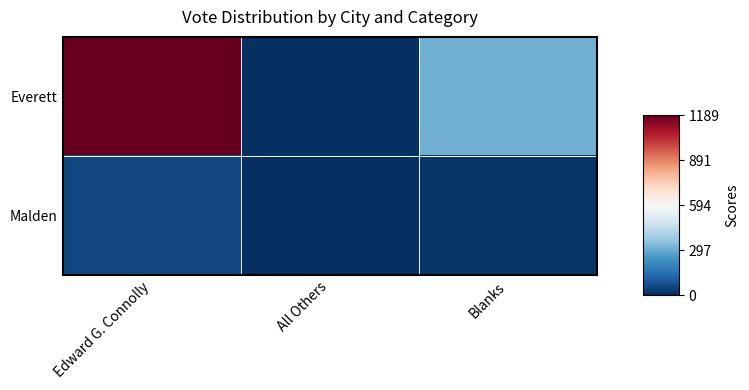

Reading left to right, what are all the values shown in this chart?

Everett: Edward G. Connolly=1189	All Others=0	Blanks=309
Malden: Edward G. Connolly=55	All Others=2	Blanks=16